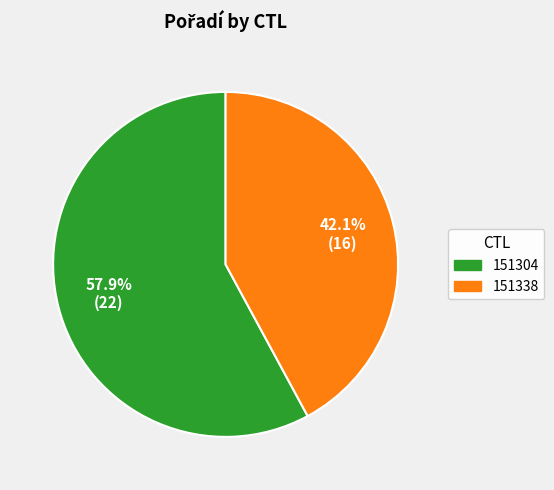

How many segments does this pie chart have?

2